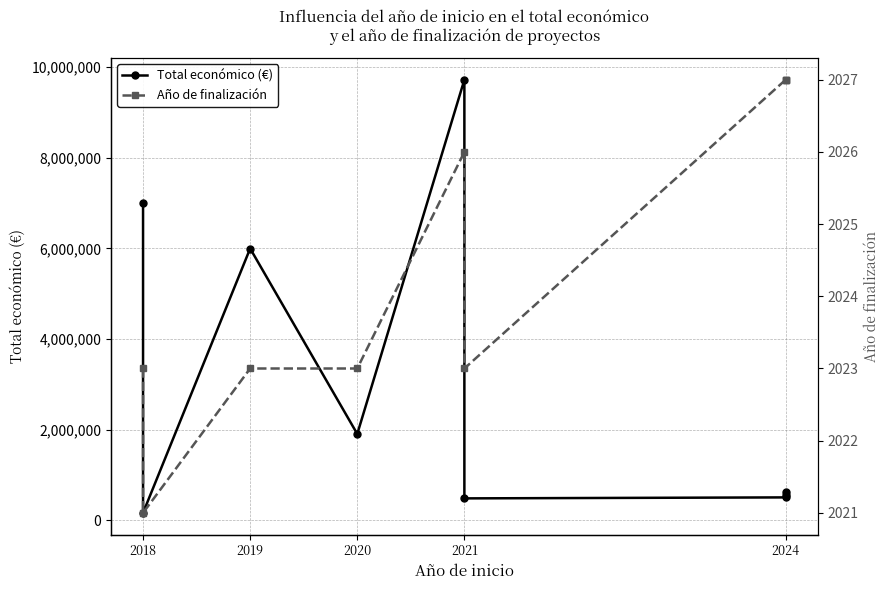

What is the sum of all Año de finalización values?

18220